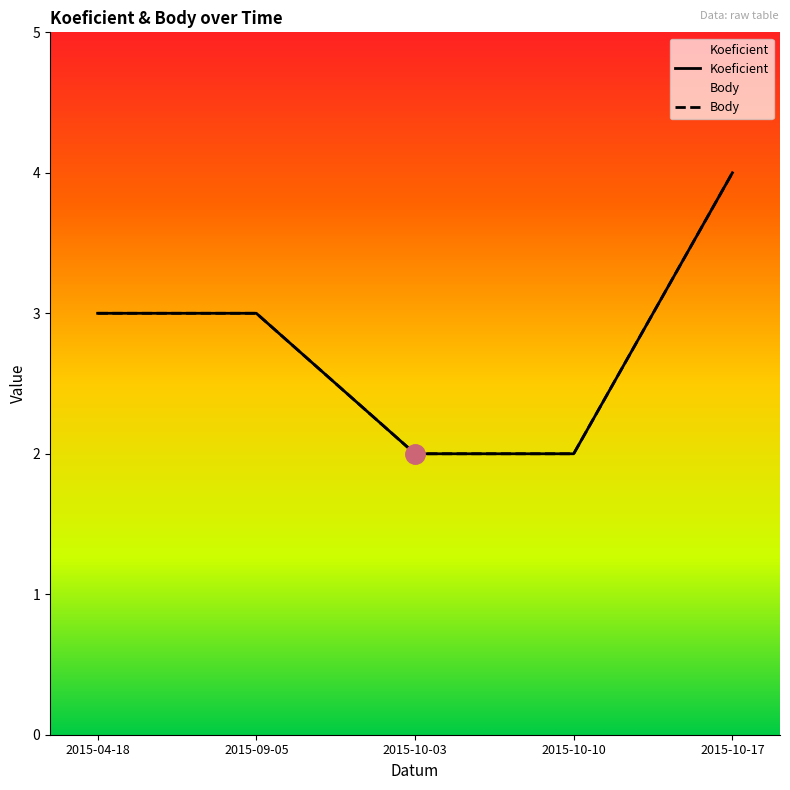

The value of Koeficient at 2015-10-03 is 2. True or false?

True